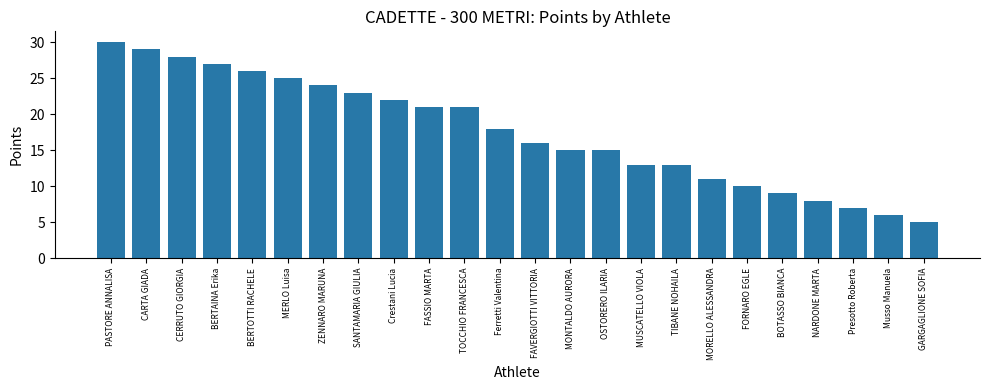

How many distinct data groups are displayed?

1